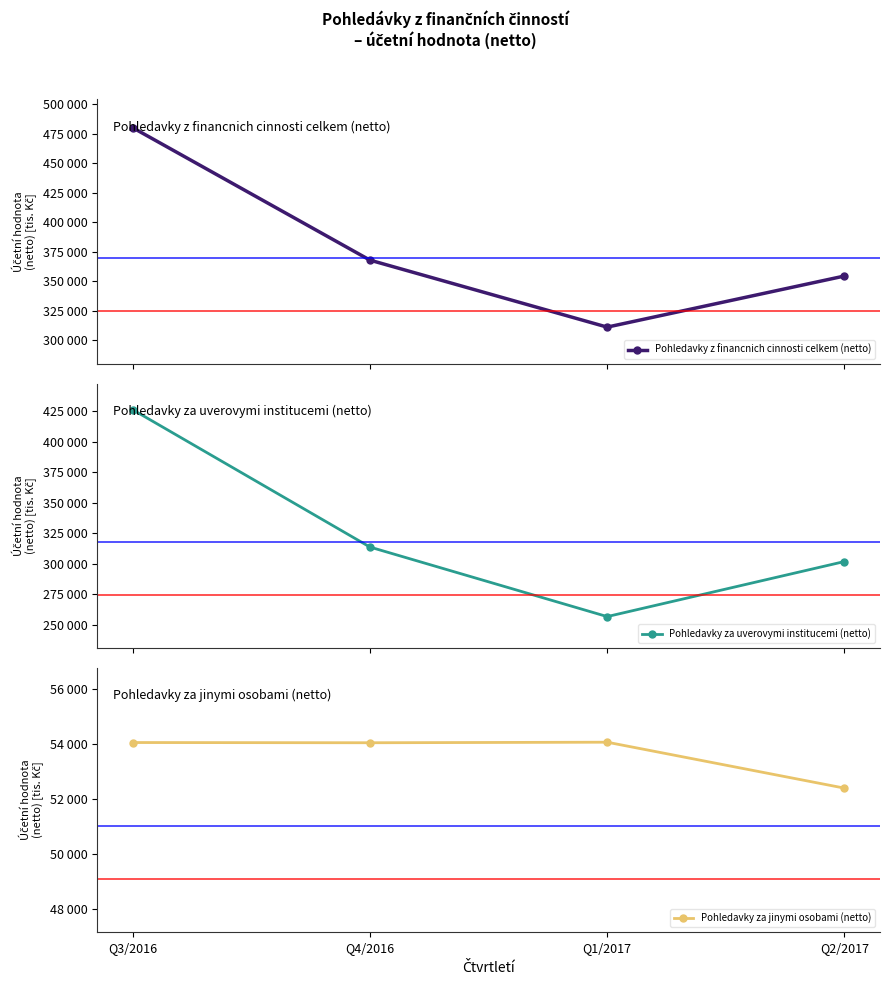

Rank the series by their average value, from lowest to highest.

Pohledavky za jinymi osobami (netto), Pohledavky za uverovymi institucemi (netto), Pohledavky z financnich cinnosti celkem (netto)